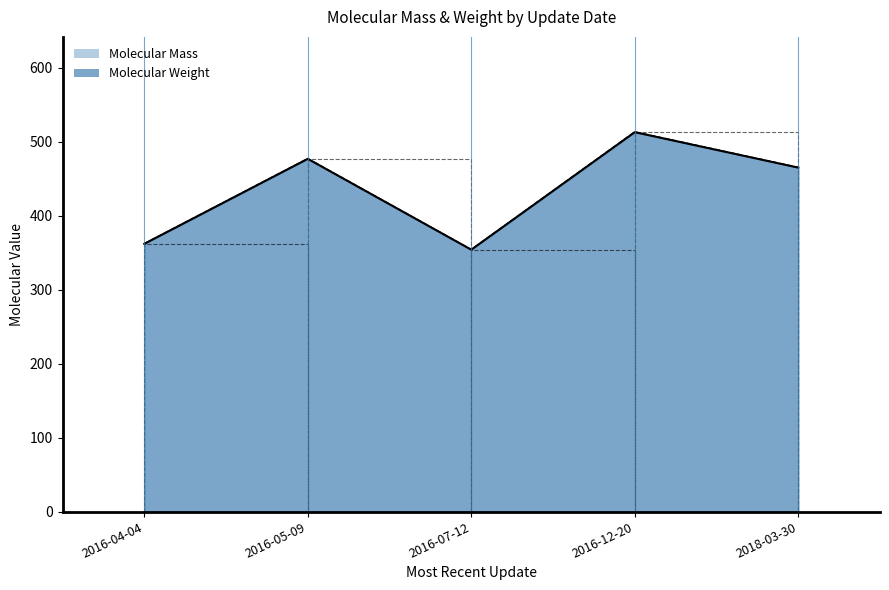

At which category is the sum across all series the highest?

2016-12-20